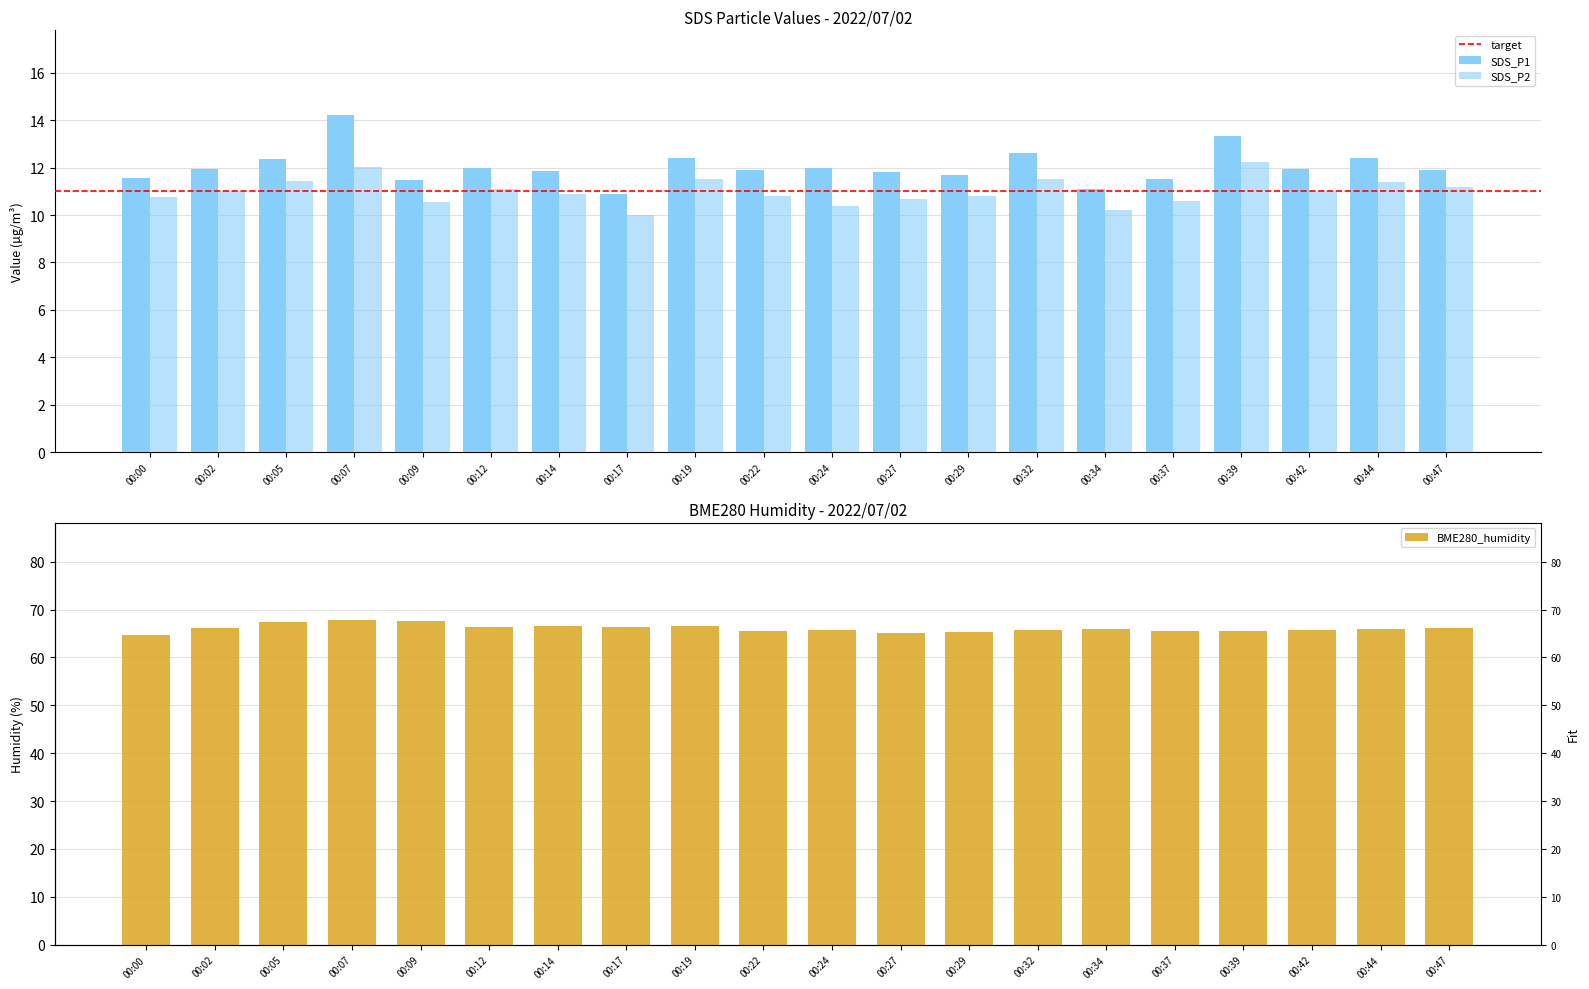

The value of SDS_P2 at 00:02 is 11.0. True or false?

True